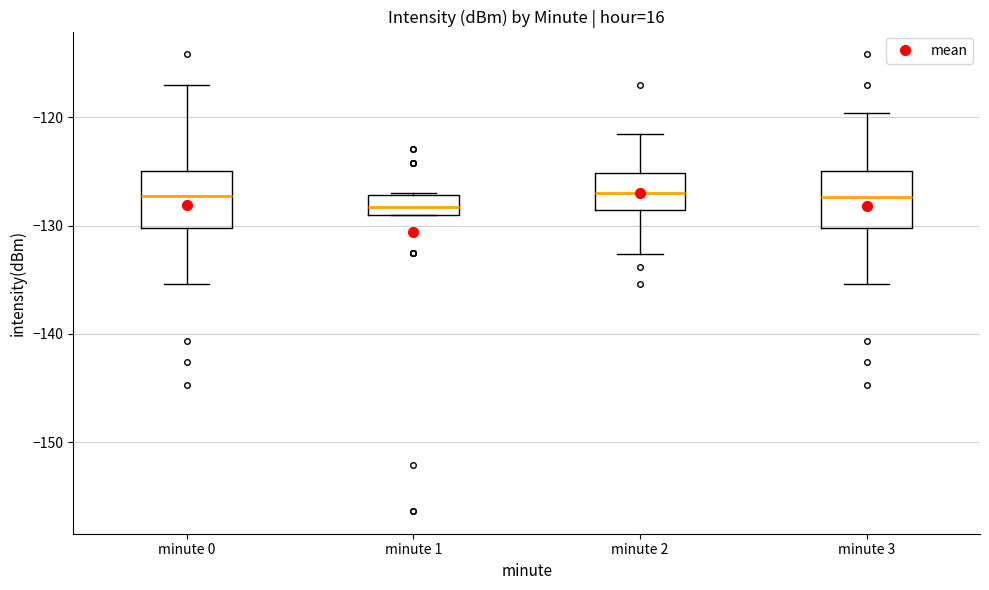

Reading left to right, transcribe this box plot: for each box, give where its median line is, the range the box spans, and where its two whiskers end, as read against the y-axis. The values are not printed on the chart, so give them approximately, as read against the axis.

minute 0: median -127, box -130 to -125, whiskers -135 to -117
minute 1: median -128, box -129 to -127, whiskers -129 to -127
minute 2: median -127, box -129 to -125, whiskers -133 to -122
minute 3: median -127, box -130 to -125, whiskers -135 to -120